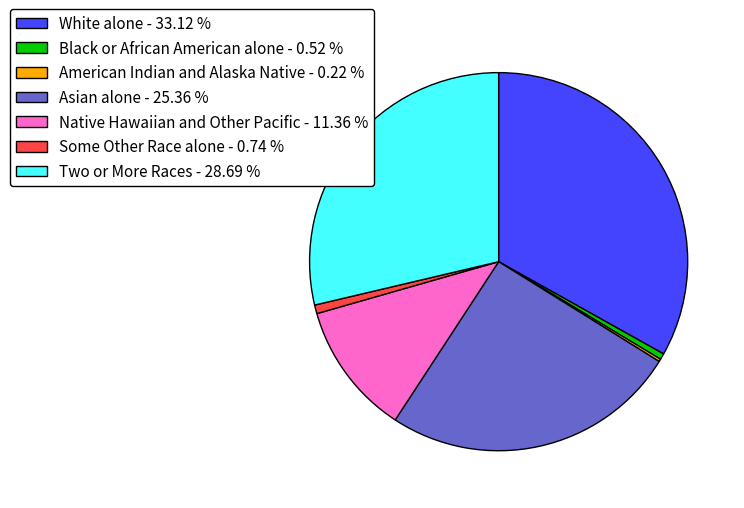

True or false: Native Hawaiian and Other Pacific accounts for 21% of the total.

False